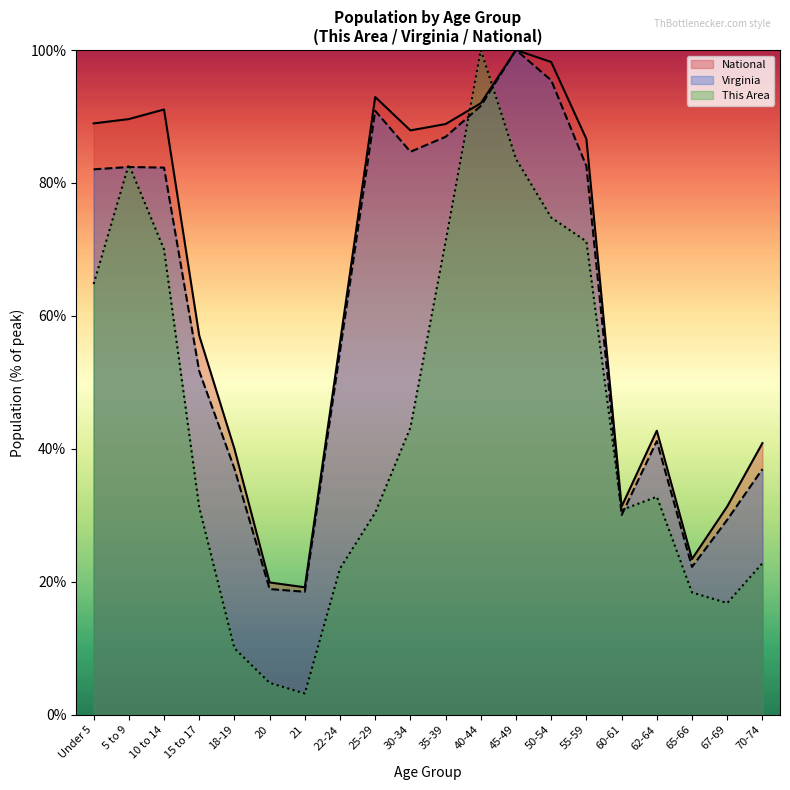

Is it true that Virginia equals 47.4 at 25-29?

False